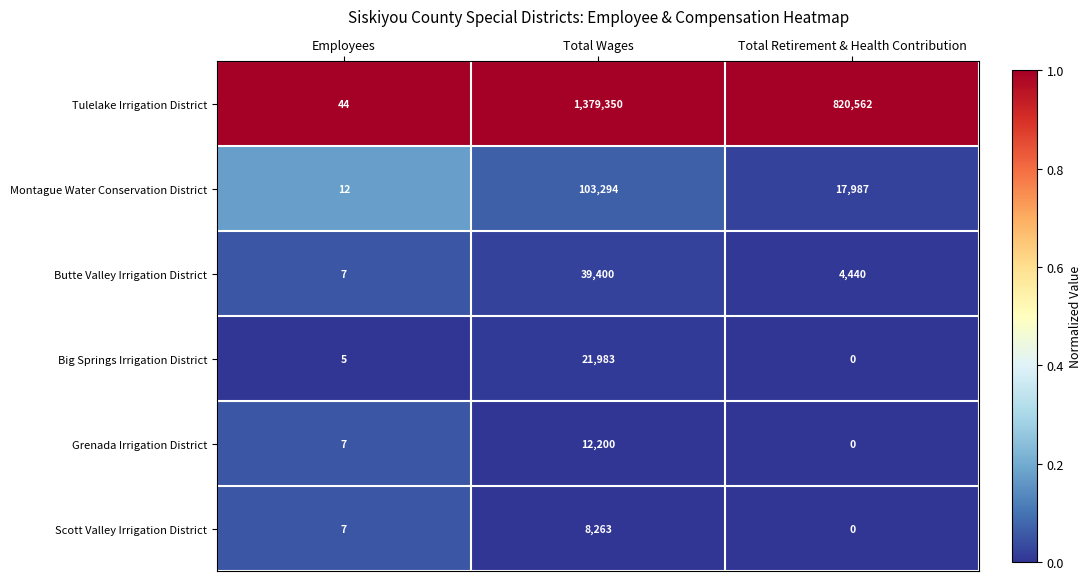

What is the spread (max minus min) of values at Employees?

39